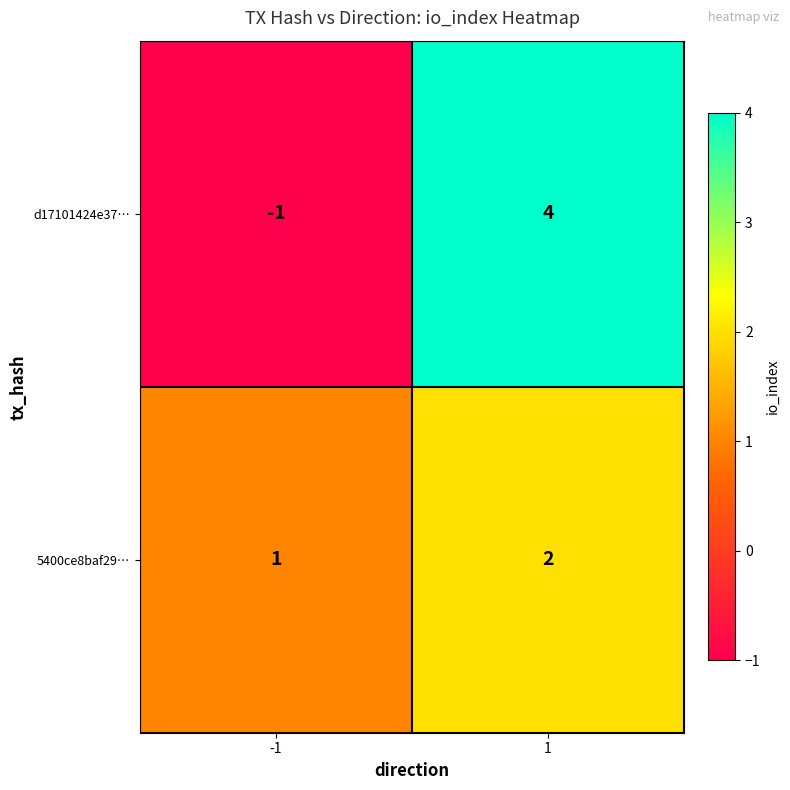

Is it true that 5400ce8baf29… equals 2 at 1?

True